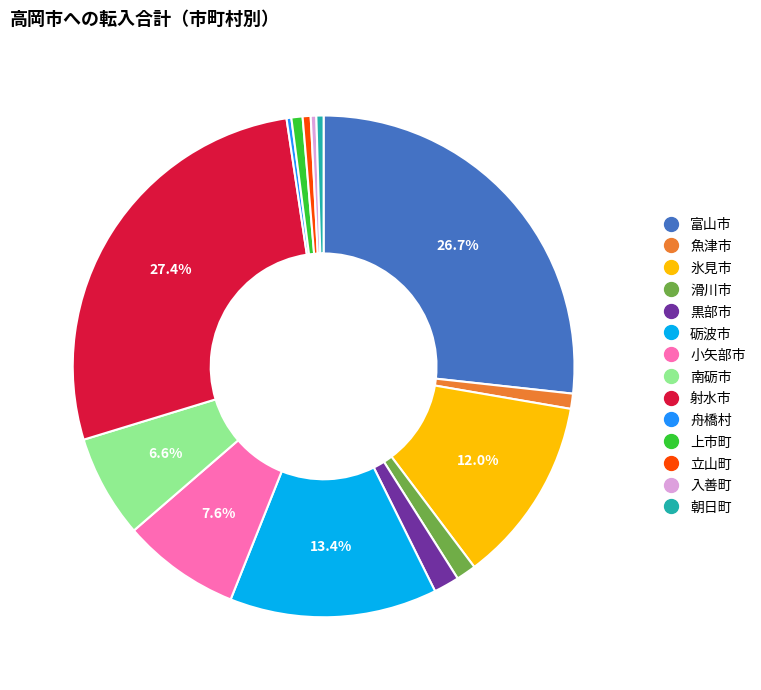

Does 舟橋村 account for over 50% of the chart?

No